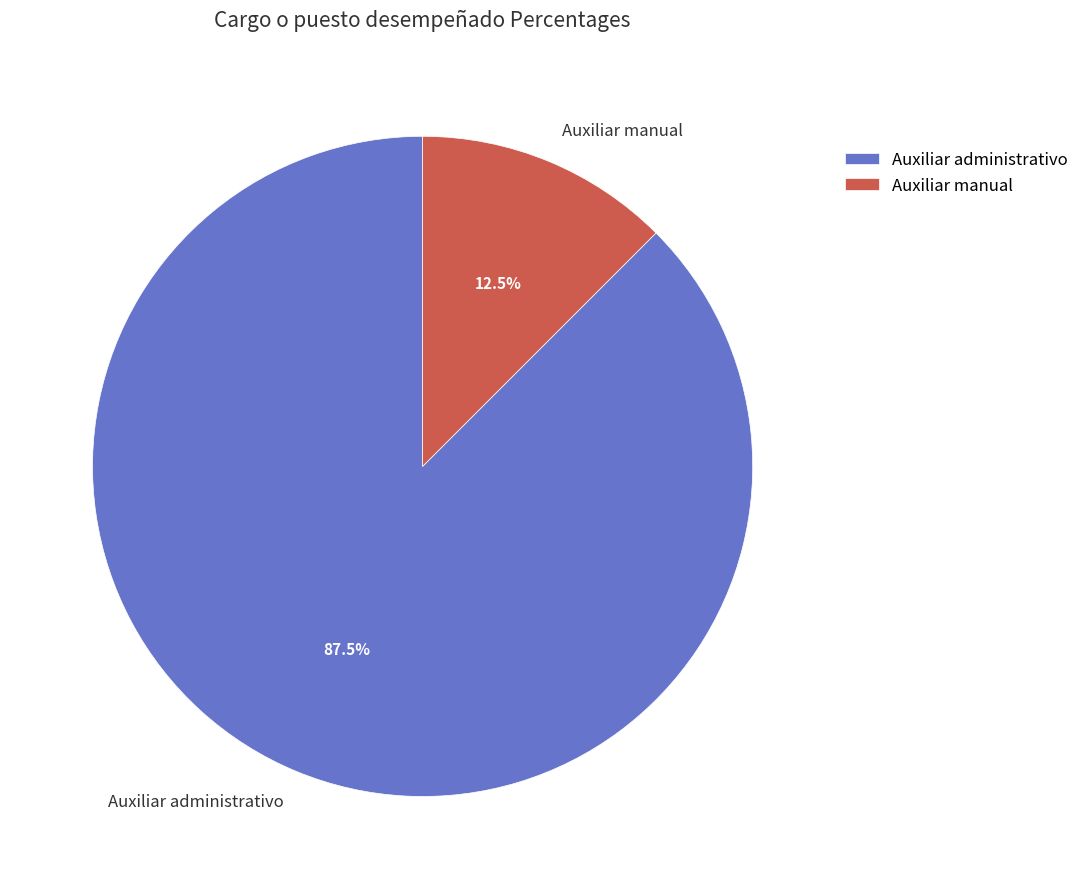

Is there any slice that represents more than half of the pie?

Yes